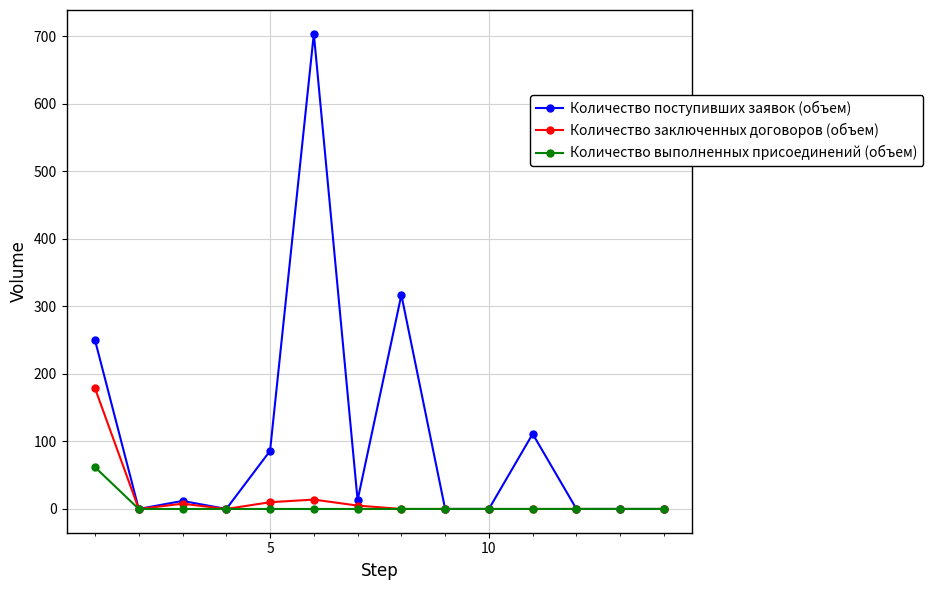

Rank the series by their maximum value, from highest to lowest.

Количество поступивших заявок (объем), Количество заключенных договоров (объем), Количество выполненных присоединений (объем)